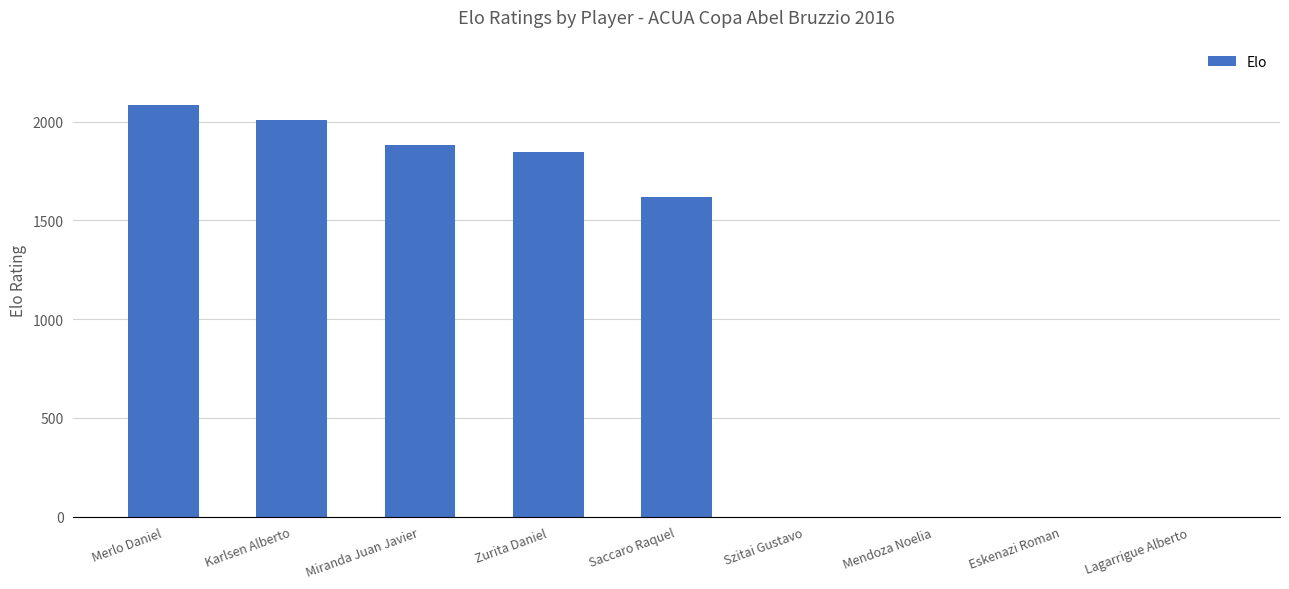

The chart shows a value of 1619 at Saccaro Raquel. True or false?

True